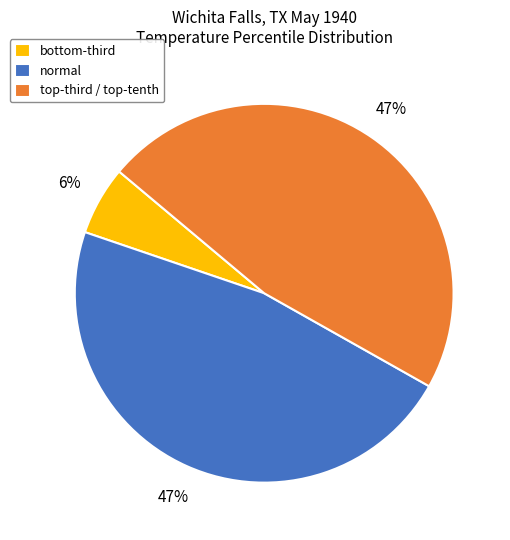

To the nearest percent, what is the difference between the largest and smallest slice percentages?

41%